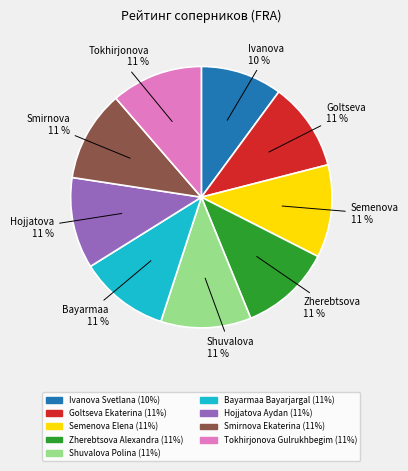

To the nearest percent, what is the combined percentage of Ivanova Svetlana and Bayarmaa Bayarjargal?

21%